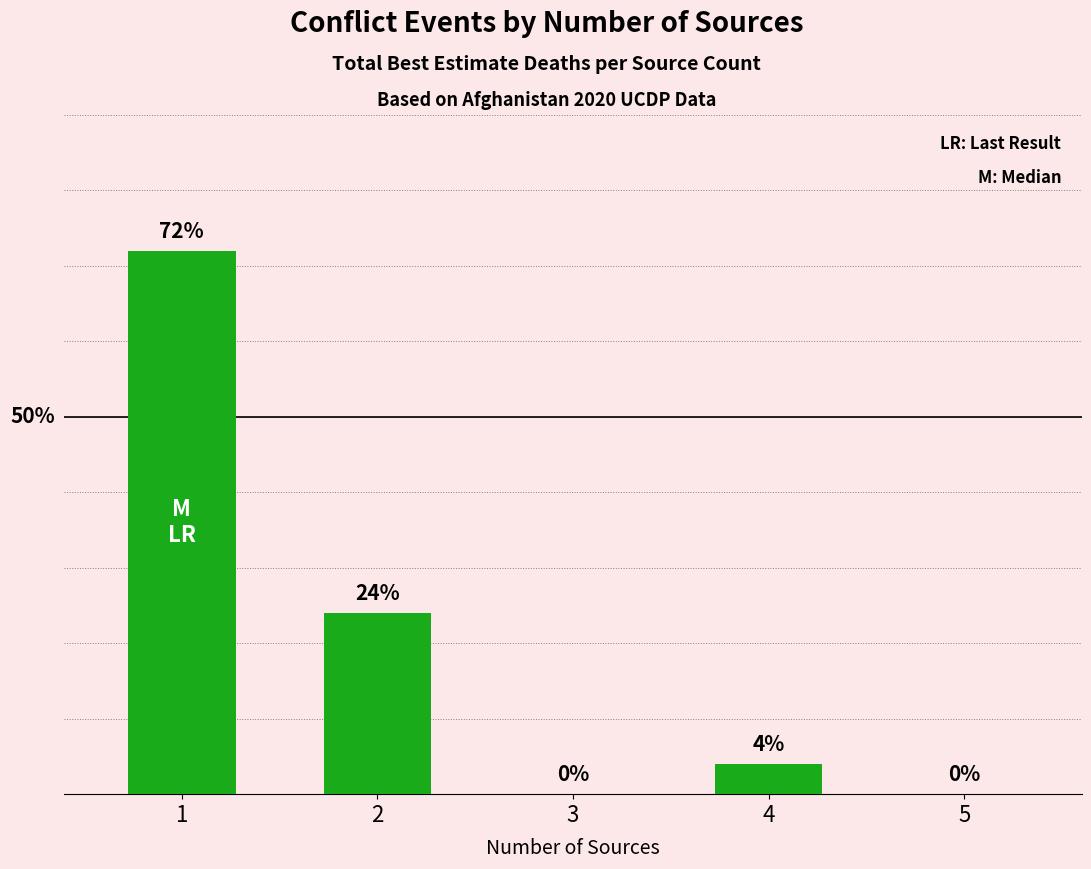

What is the difference between the maximum and minimum values?

72